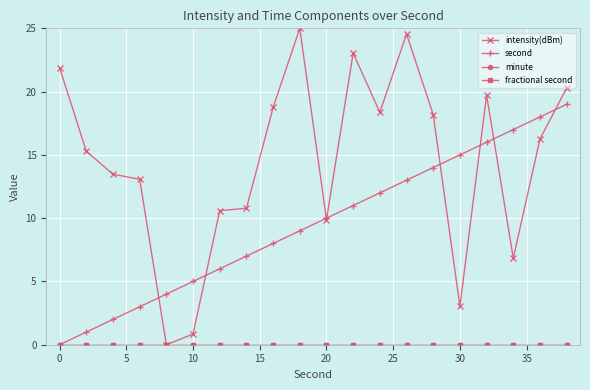

What are all the series names shown in the legend?

intensity(dBm), second, minute, fractional second